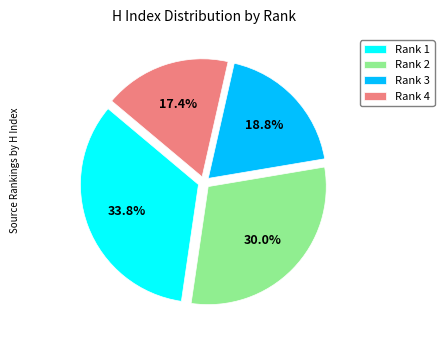

How many segments does this pie chart have?

4